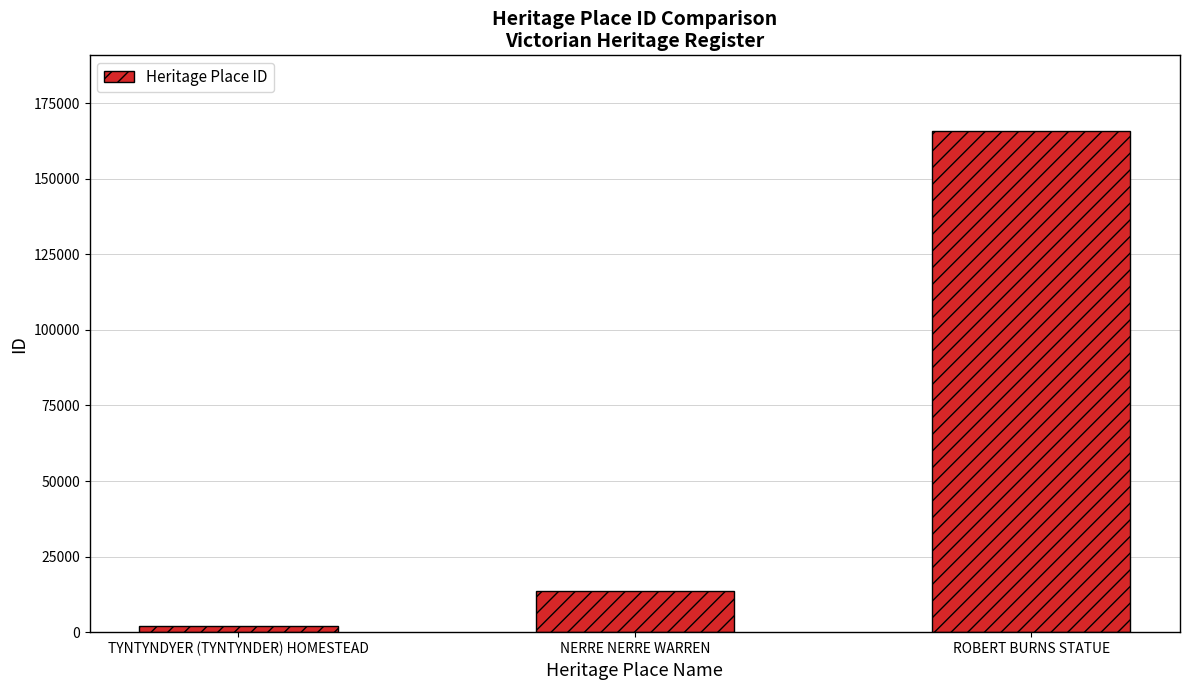

Approximately how many times larger is the value at ROBERT BURNS STATUE compared to NERRE NERRE WARREN?

12.3